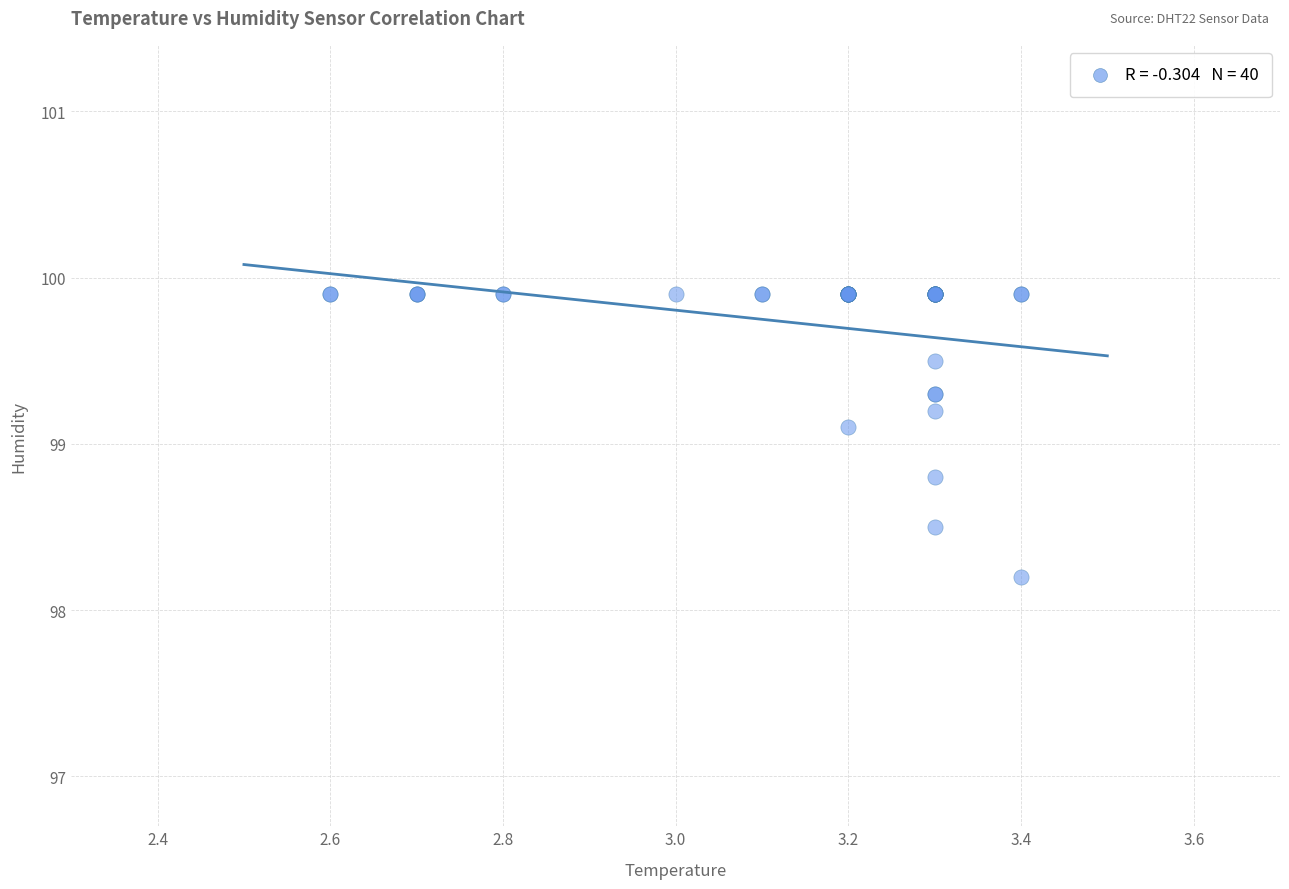

What Y value in the scatter plot is closest to 99?

99.1